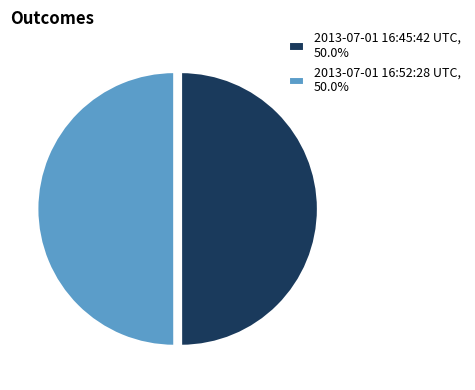

Count the number of slices in the pie.

2